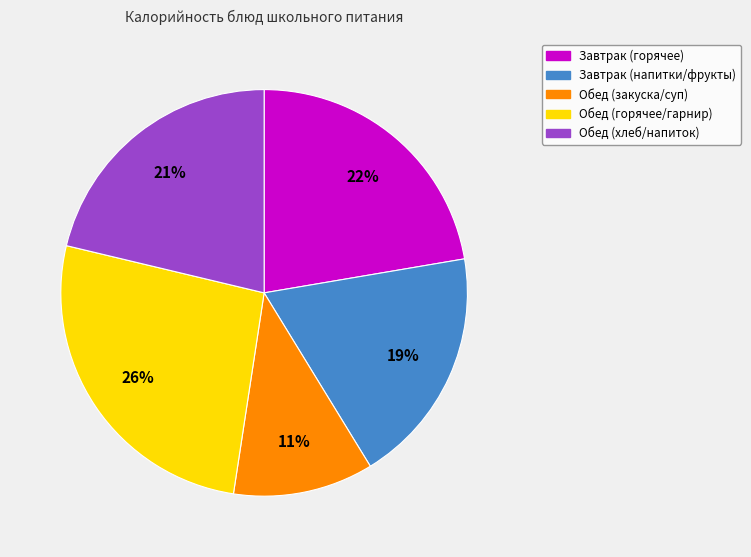

How many slices are in this pie chart?

5